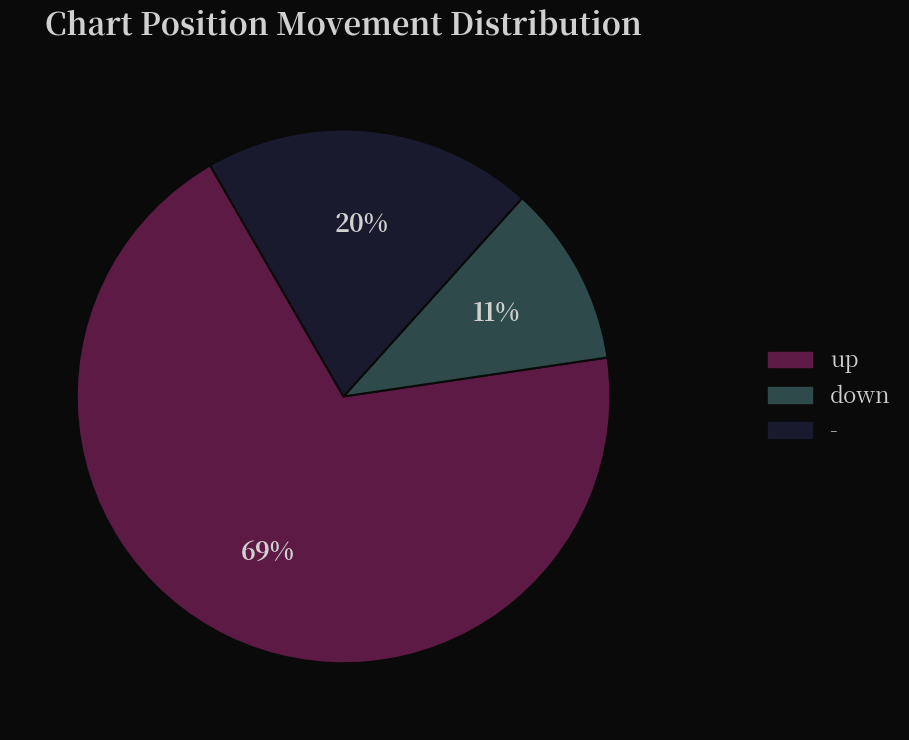

Which category has the smallest portion of the pie?

down